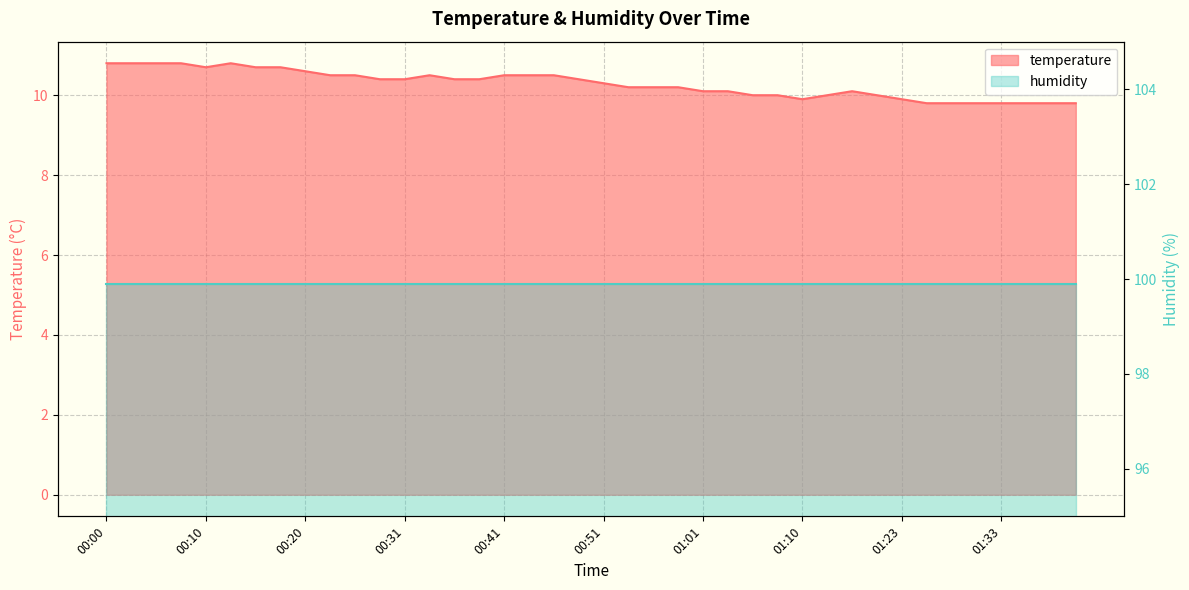

Where is the first local maximum?

00:12